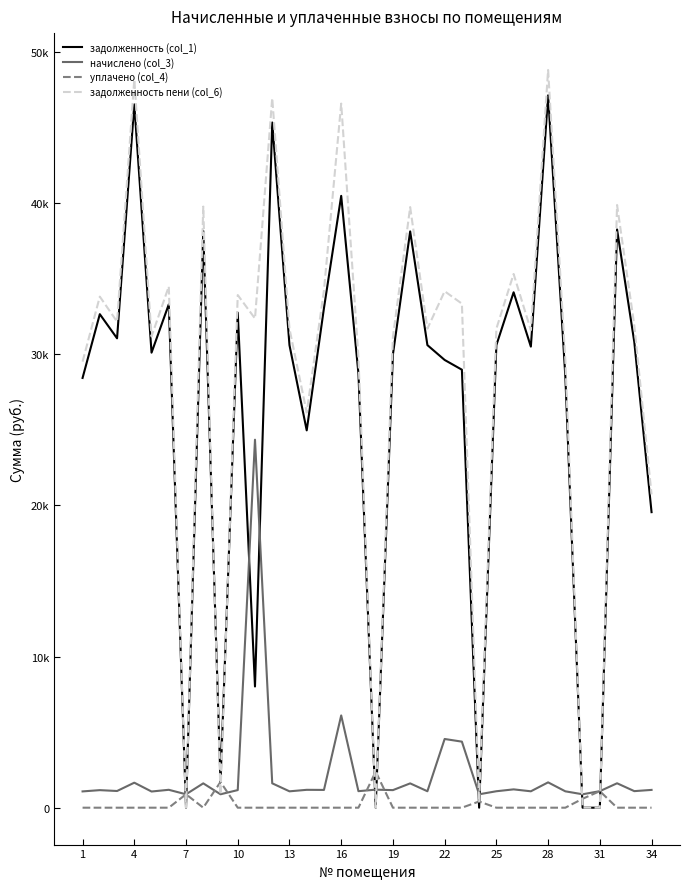

True or false: уплачено (col_4) has more than 2 points higher than both neighbors.

True